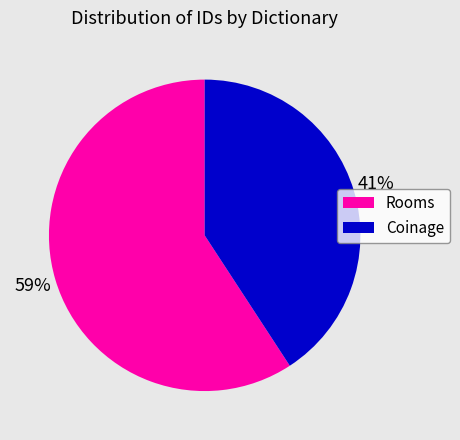

True or false: Coinage accounts for 27% of the total.

False